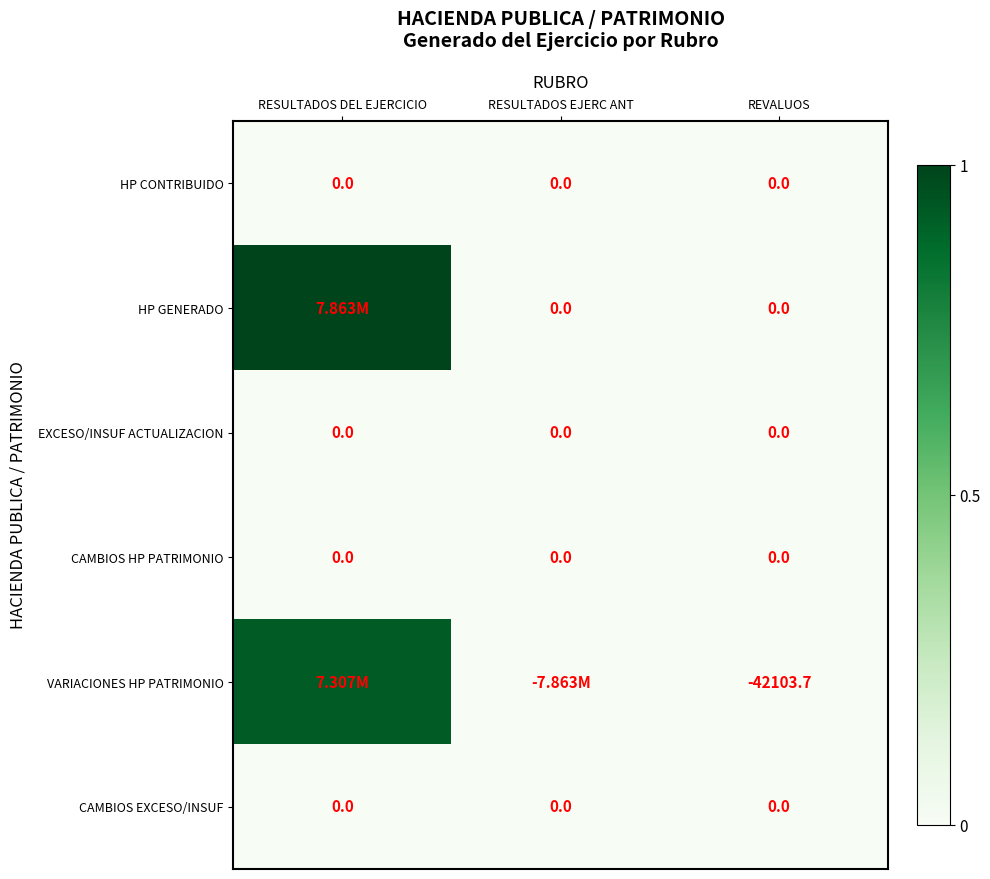

Which series has the largest range (max minus min)?

VARIACIONES HP PATRIMONIO